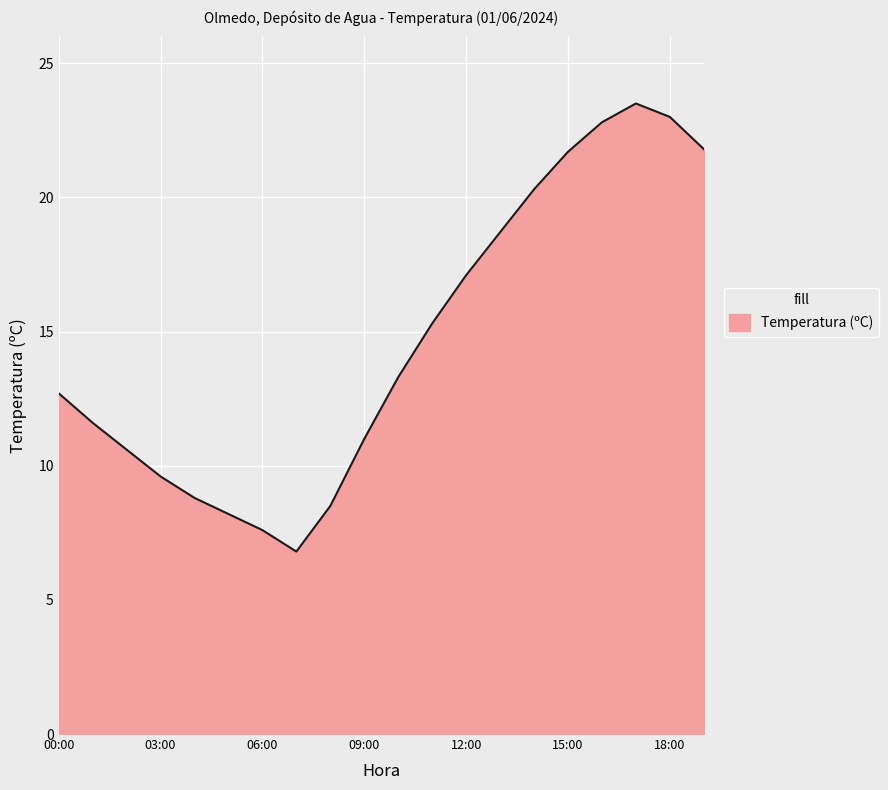

What is the difference between the second highest and second lowest values?

15.4